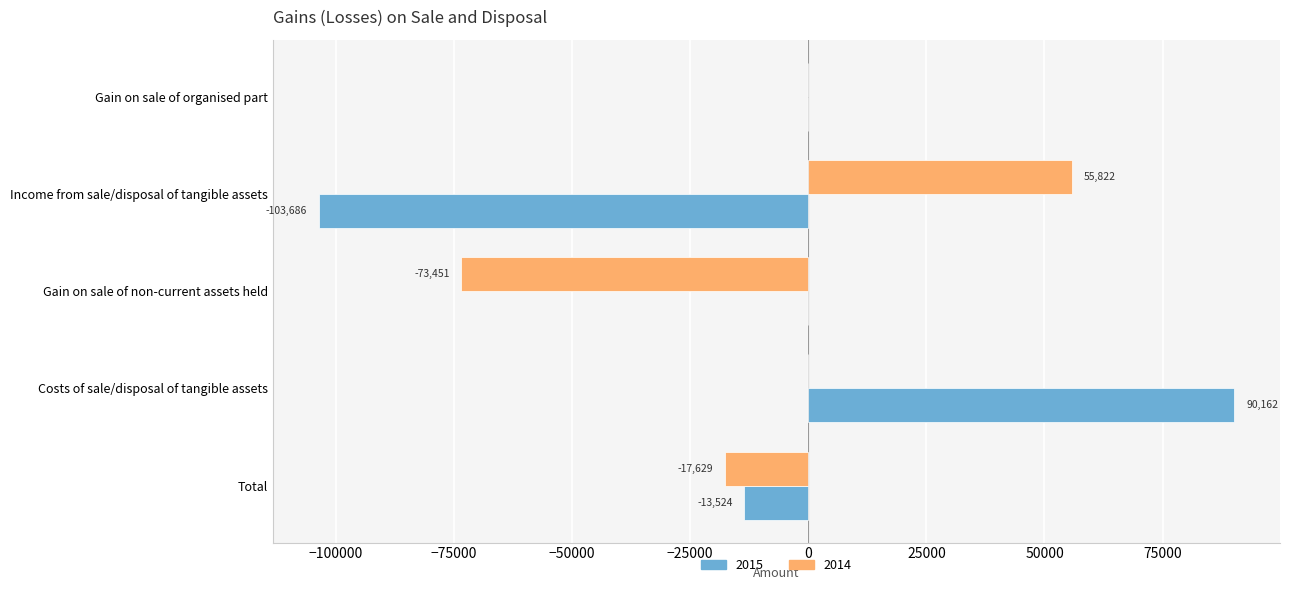

What is the sum of all 2015 values?

-27048